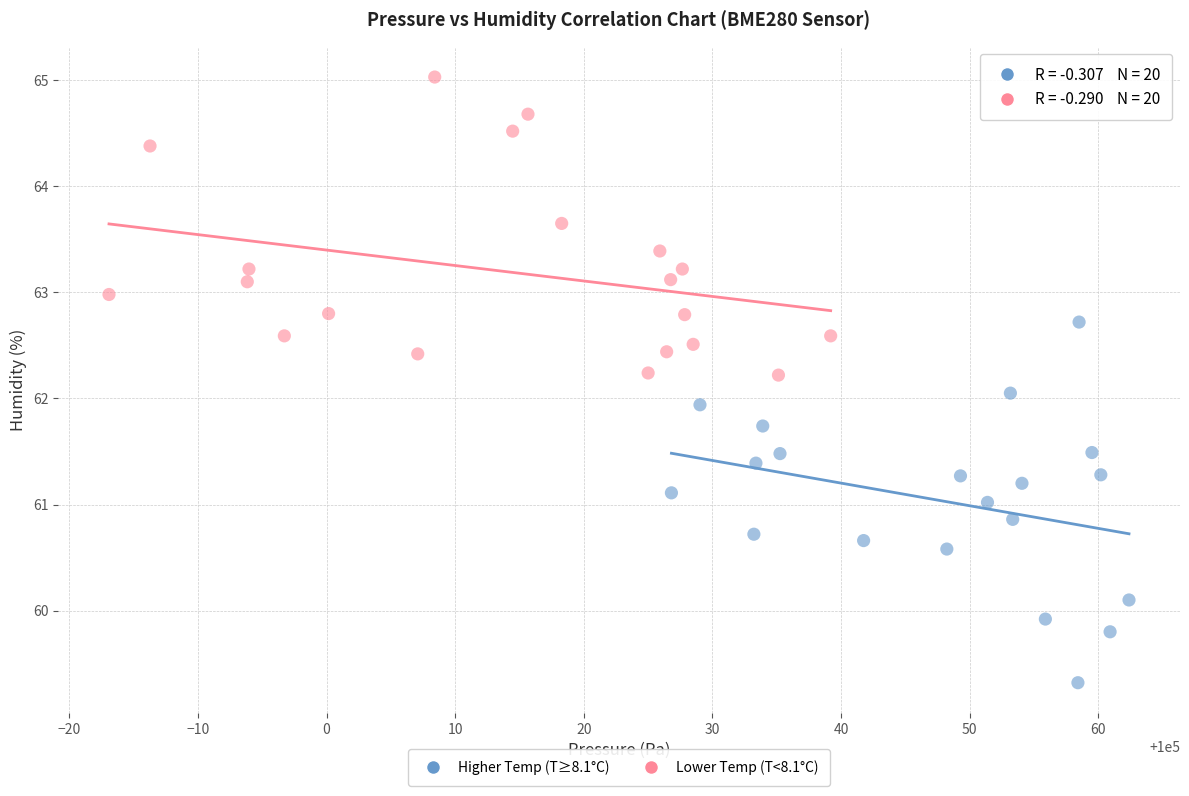

Which series has the largest Y range (max minus min)?

Higher Temp (T≥8.1°C)